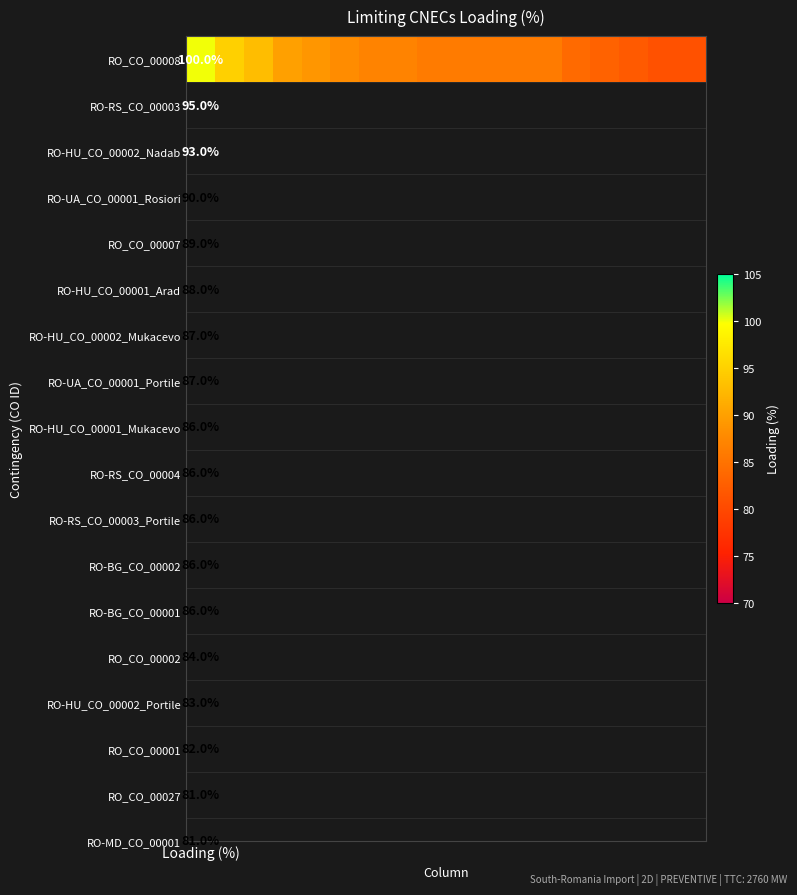

Reading right to left, list all the values displayed in this chart.

81	81	82	83	84	86	86	86	86	86	87	87	88	89	90	93	95	100